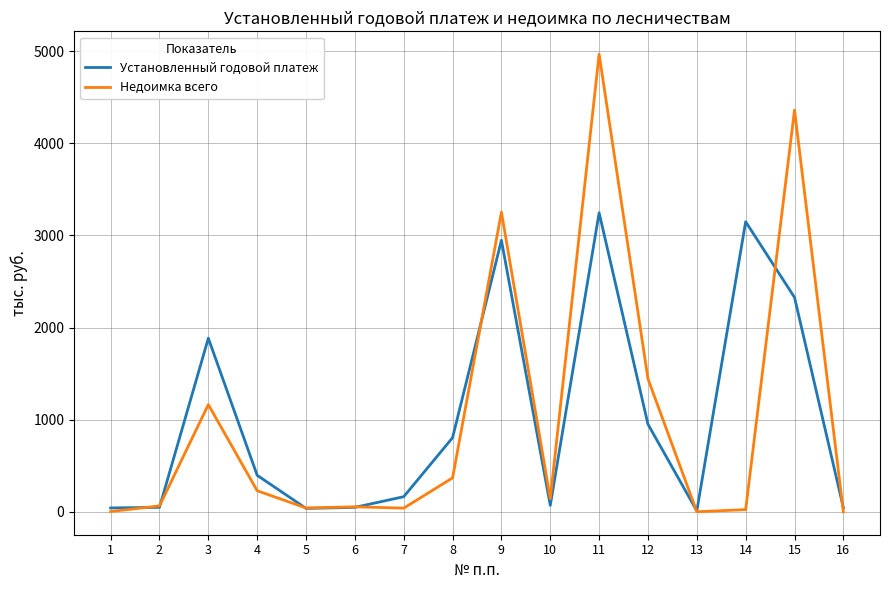

Does the chart display data point markers on the line(s)?

No